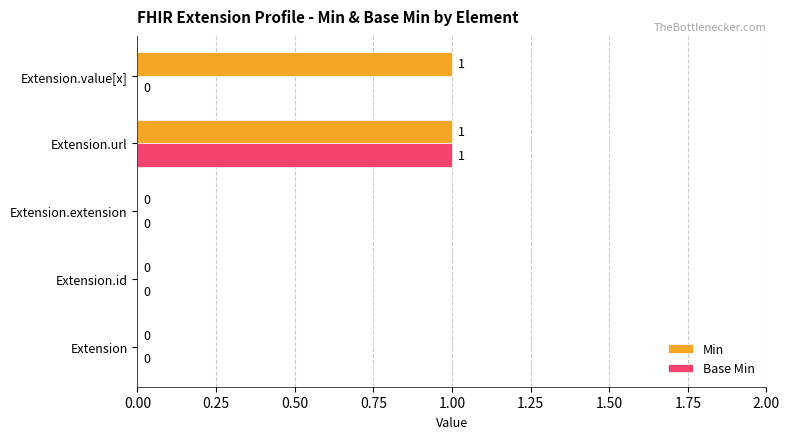

Which series has the largest total across all categories?

Min